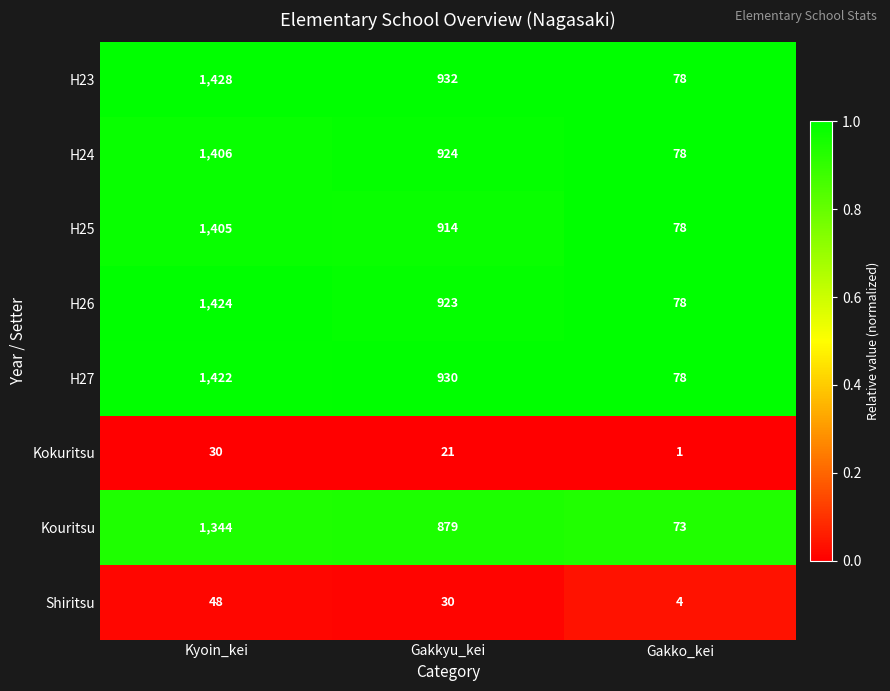

The Shiritsu series shows 30 at Gakkyu_kei. True or false?

True